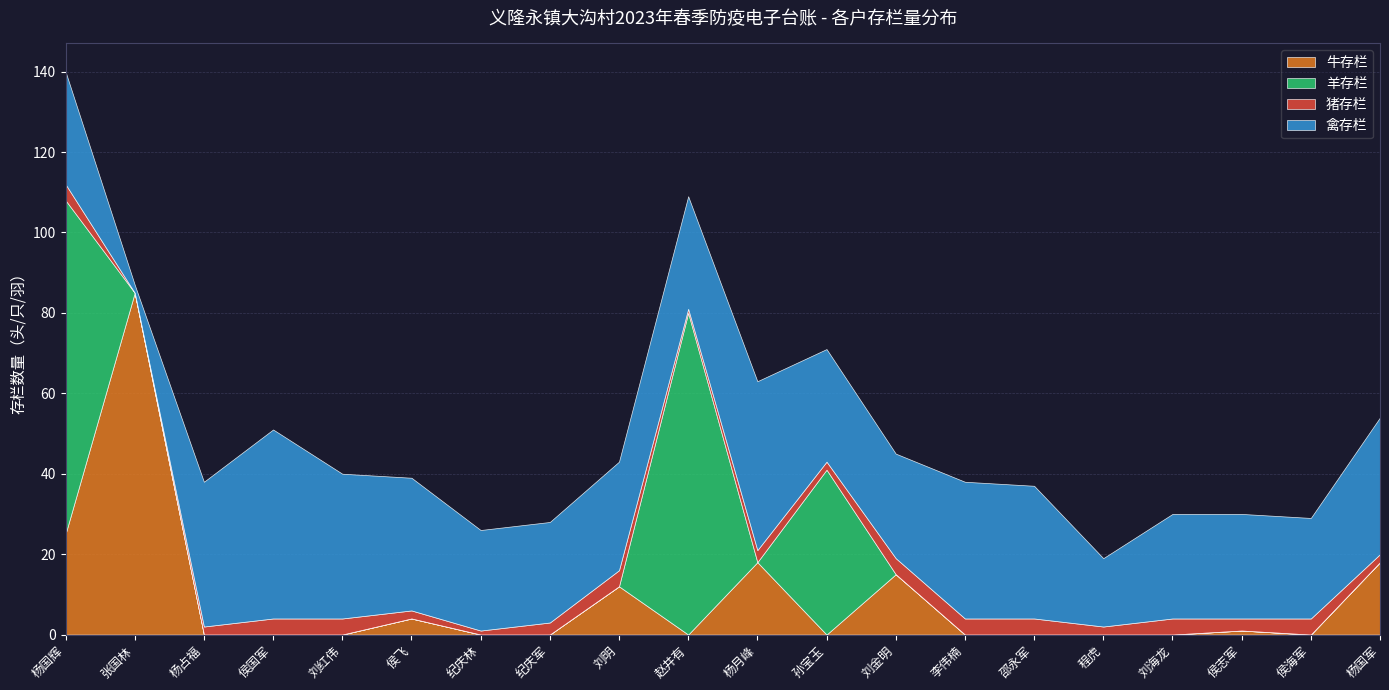

What is the label of the 14th point from the left?

李伟楠